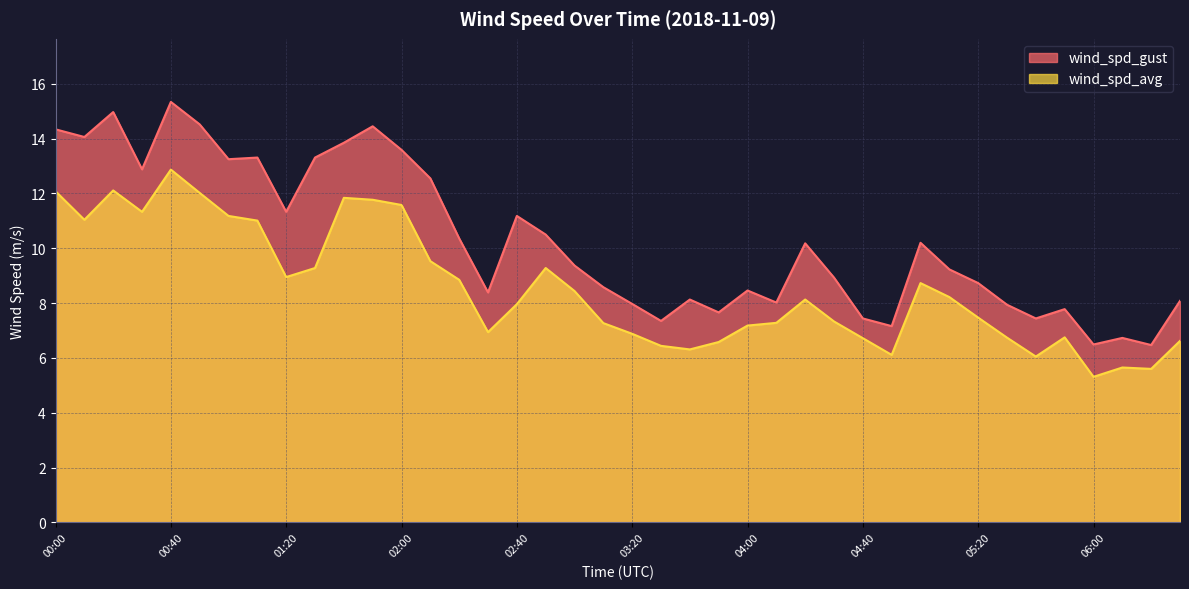

Reading left to right, extract all data points from this chart.

wind_spd_gust: 14.3	14.1	15.0	12.9	15.3	14.5	13.2	13.3	11.3	13.3	13.8	14.4	13.6	12.6	10.4	8.4	11.2	10.5	9.4	8.6	8.0	7.3	8.1	7.7	8.5	8.0	10.2	8.9	7.4	7.2	10.2	9.2	8.7	7.9	7.4	7.8	6.5	6.7	6.5	8.1
wind_spd_avg: 12.1	11.0	12.1	11.3	12.9	12.0	11.2	11.0	8.9	9.3	11.8	11.8	11.6	9.5	8.8	6.9	8.0	9.3	8.4	7.3	6.9	6.4	6.3	6.6	7.2	7.3	8.1	7.3	6.7	6.1	8.7	8.2	7.5	6.7	6.0	6.8	5.3	5.7	5.6	6.6